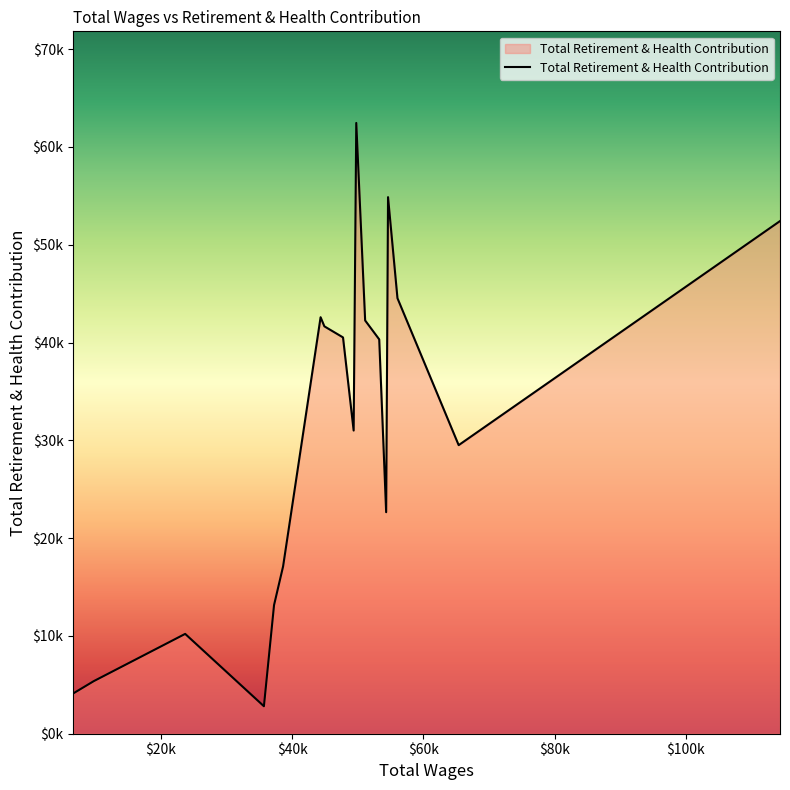

Does the chart have visible grid lines?

No